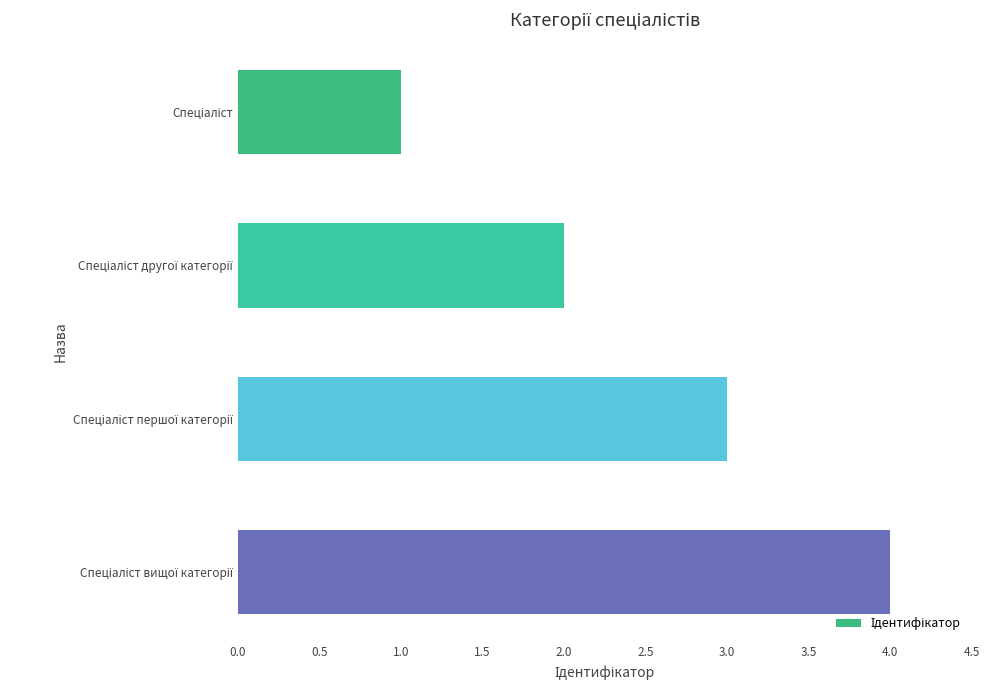

What is the sum of all values?

10